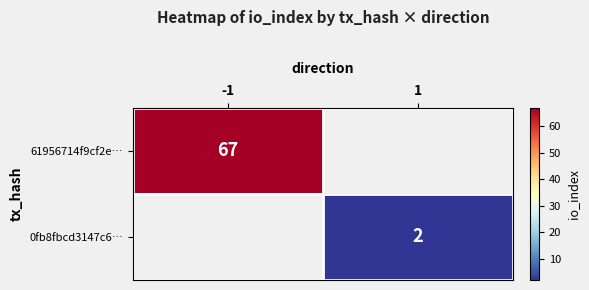

The 61956714f9cf2e… series shows 67 at -1. True or false?

True